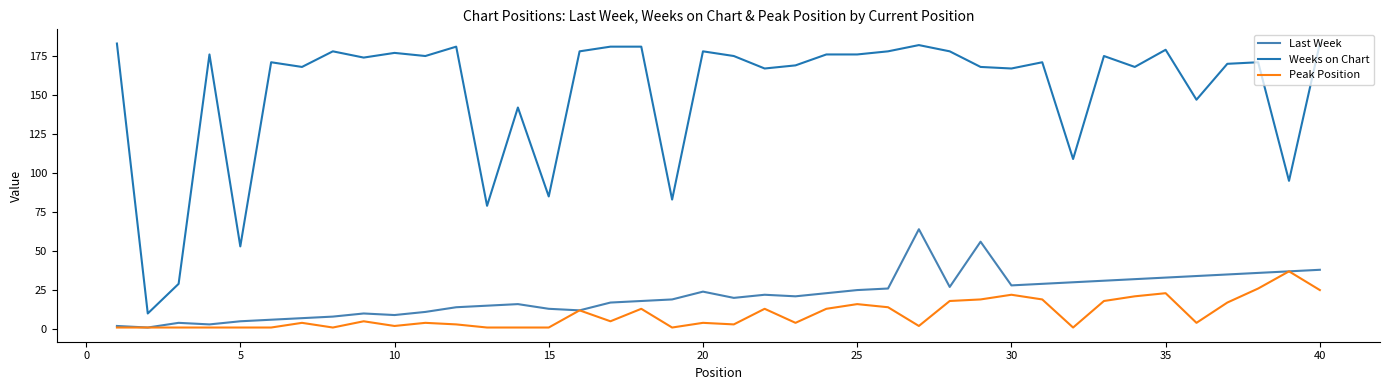

Rank the series by their maximum value, from highest to lowest.

Weeks on Chart, Last Week, Peak Position